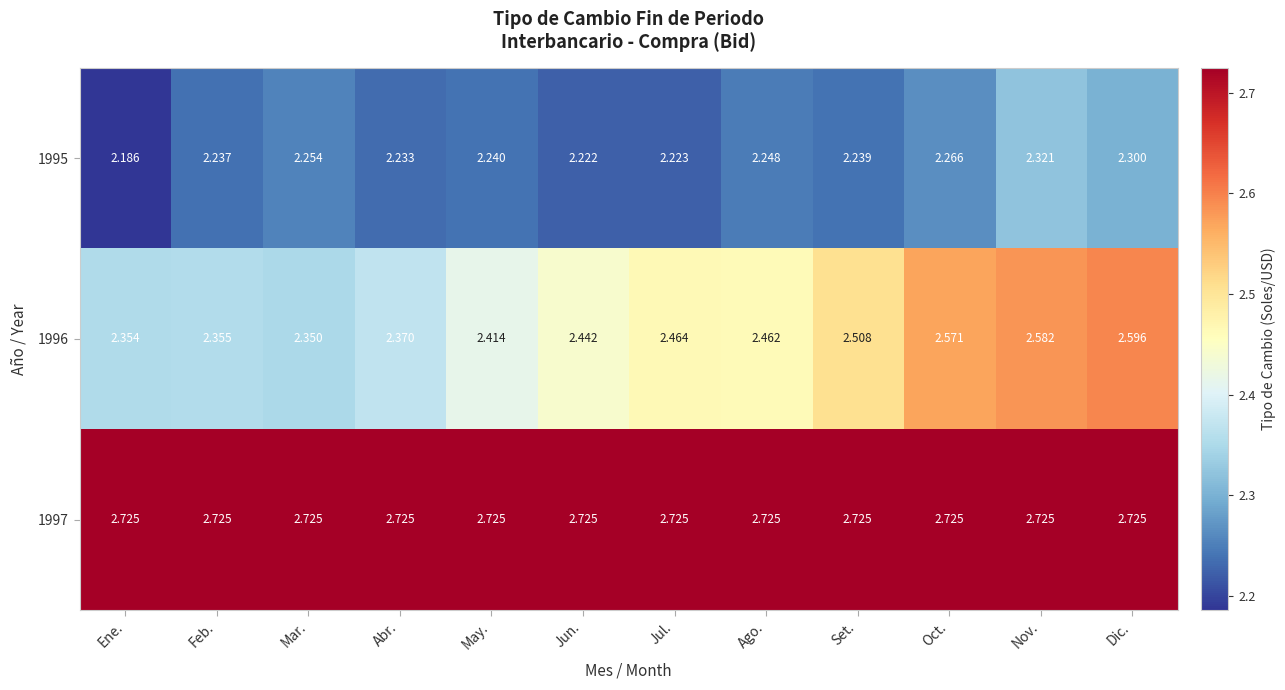

At which label does 1996 reach its peak?

Dic.